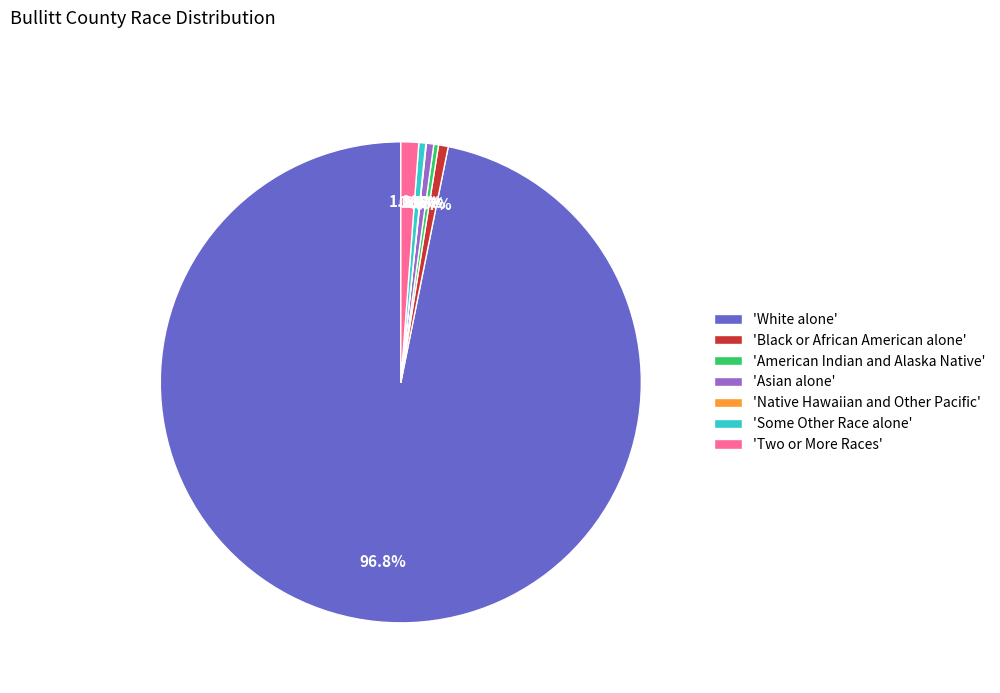

Which has a higher value, 'White alone' or 'Asian alone'?

'White alone'